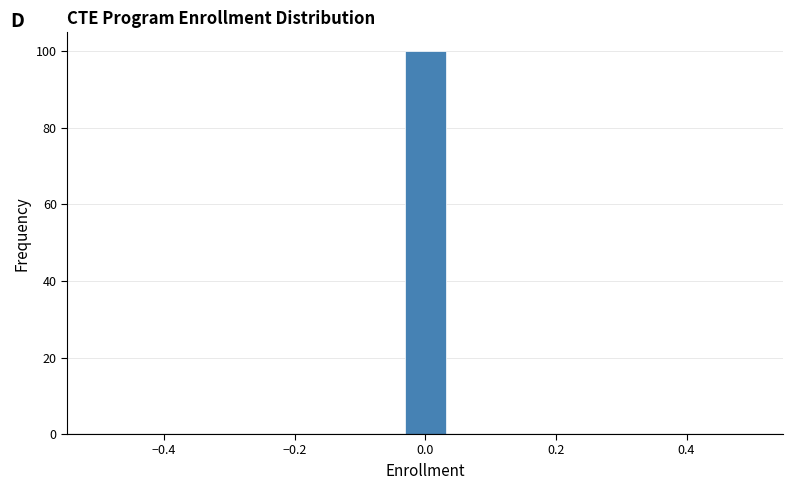

Around what value on the x-axis is the tallest bar? Give the approximate position of its centre, as read against the axis.

0.00